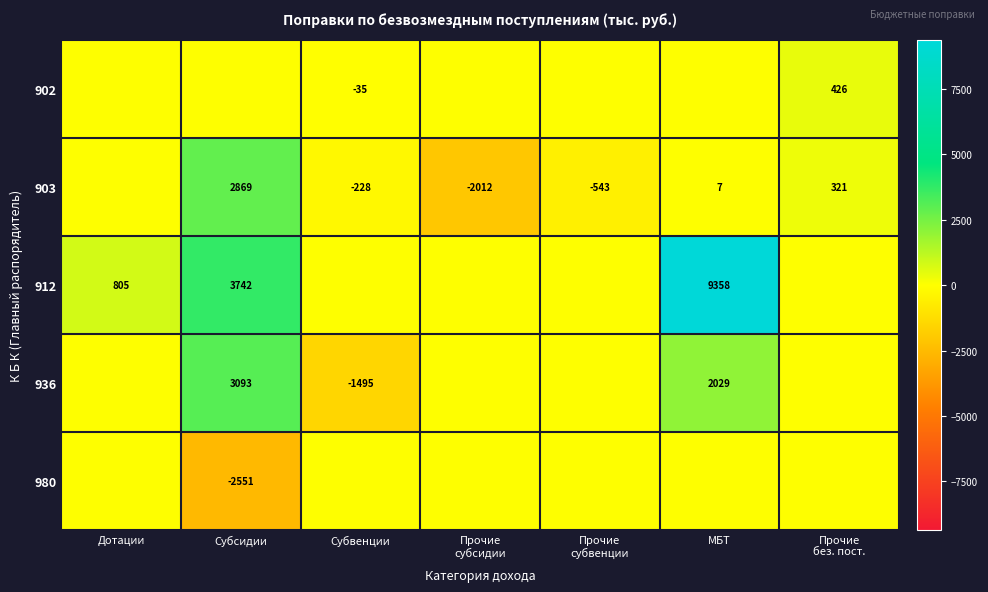

The value of 936 at Субсидии is 5467. True or false?

False